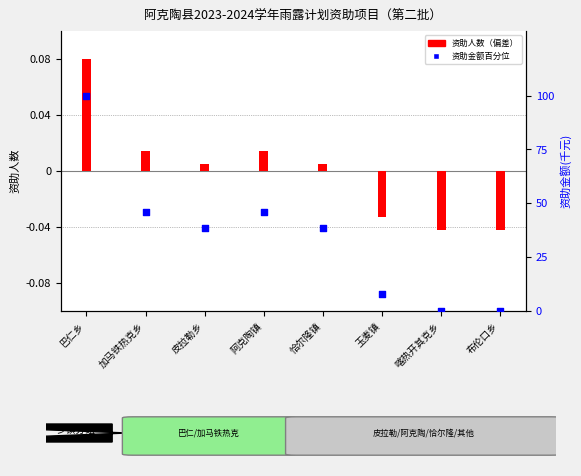

Which has a higher value, 加马铁热克乡 or 巴仁乡?

巴仁乡